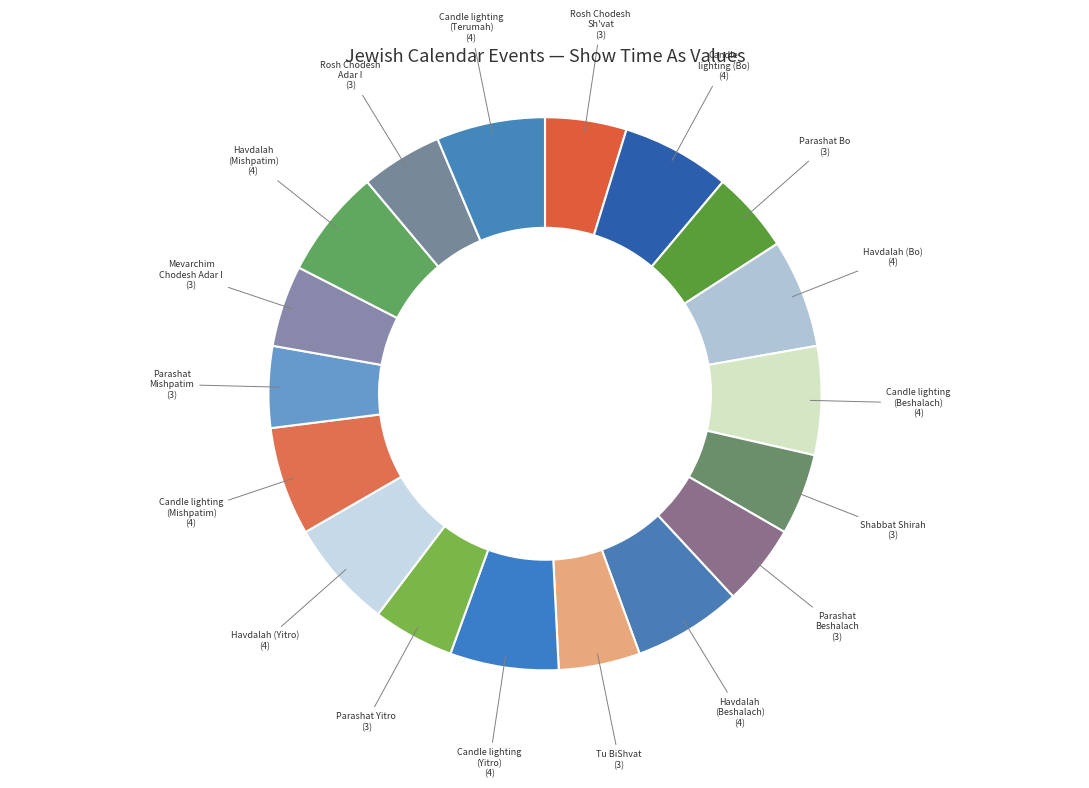

True or false: Candle lighting (Bo) accounts for 18% of the total.

False